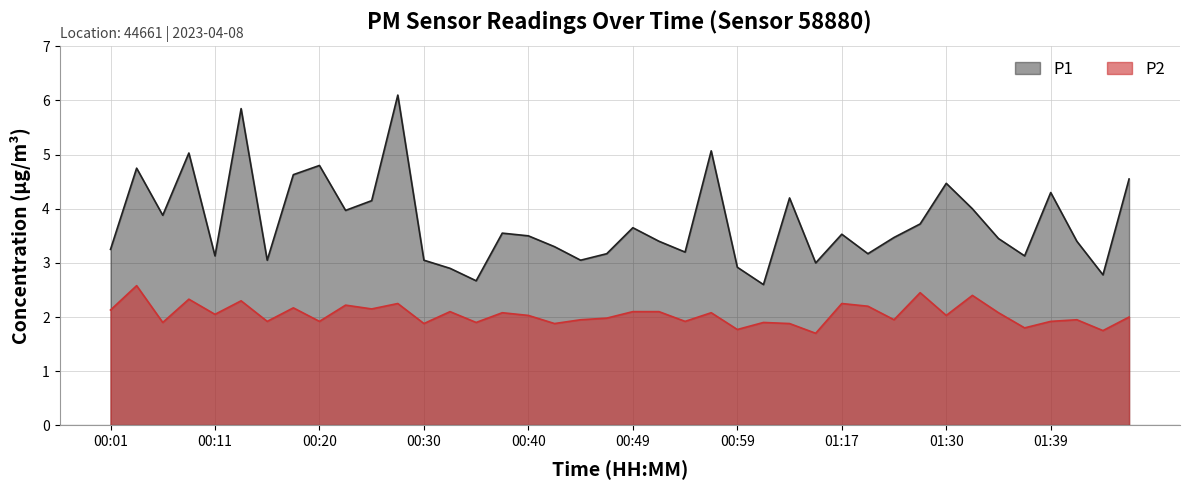

The value of P1 at 00:08 is 2.4. True or false?

False